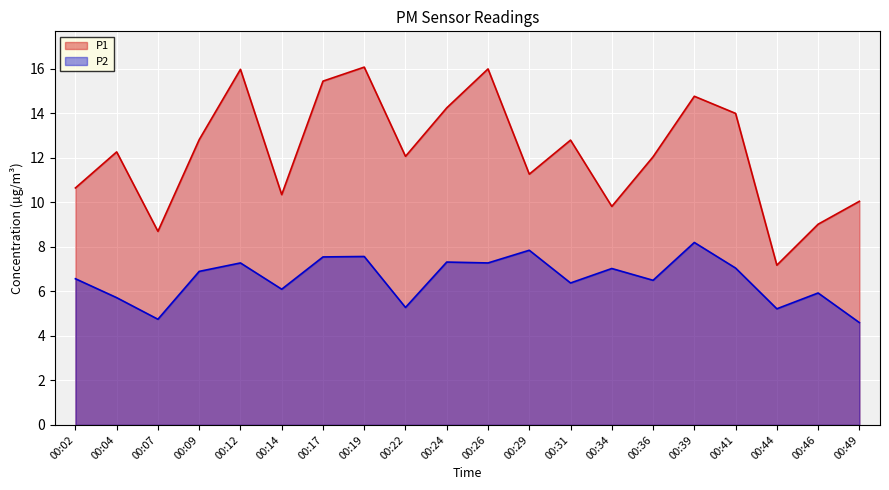

What is the value of the P2 point at the 3rd from the left?

4.8